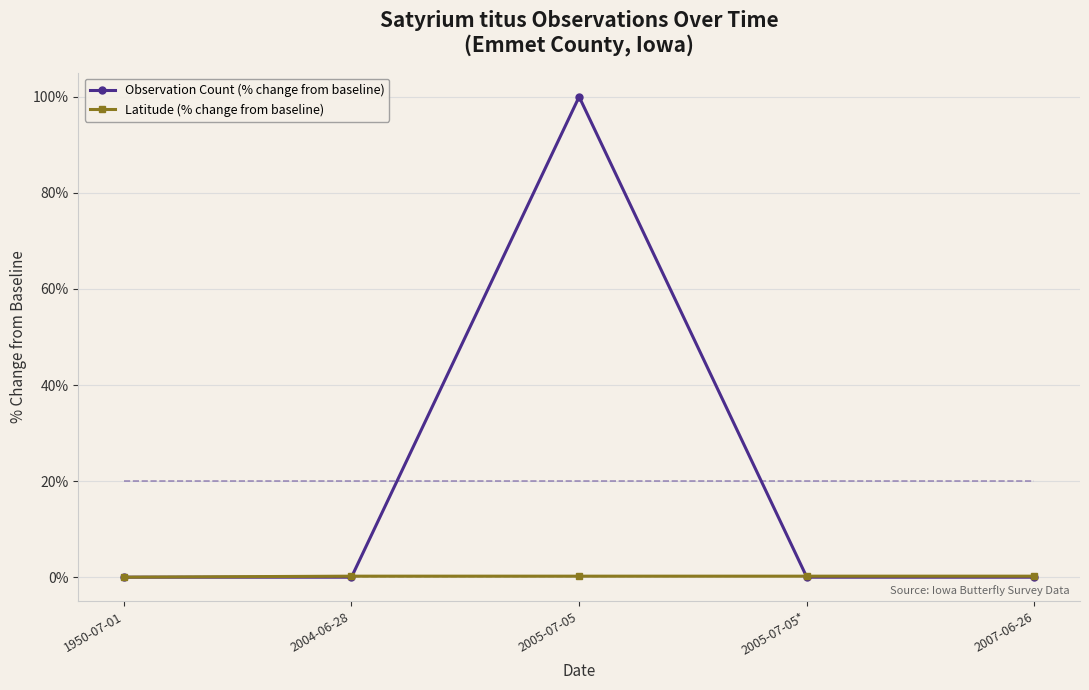

Reading left to right, list all the values displayed in this chart.

Observation Count (% change from baseline): 1950-07-01=0.0	2004-06-28=0.0	2005-07-05=100.0	2005-07-05*=0.0	2007-06-26=0.0
Latitude (% change from baseline): 1950-07-01=0.0	2004-06-28=0.2	2005-07-05=0.2	2005-07-05*=0.2	2007-06-26=0.2